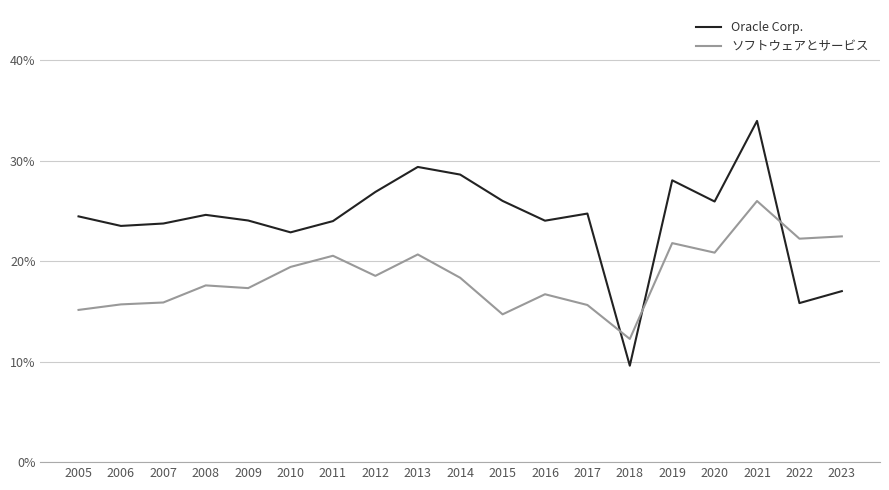

How many lines are shown in the chart?

2